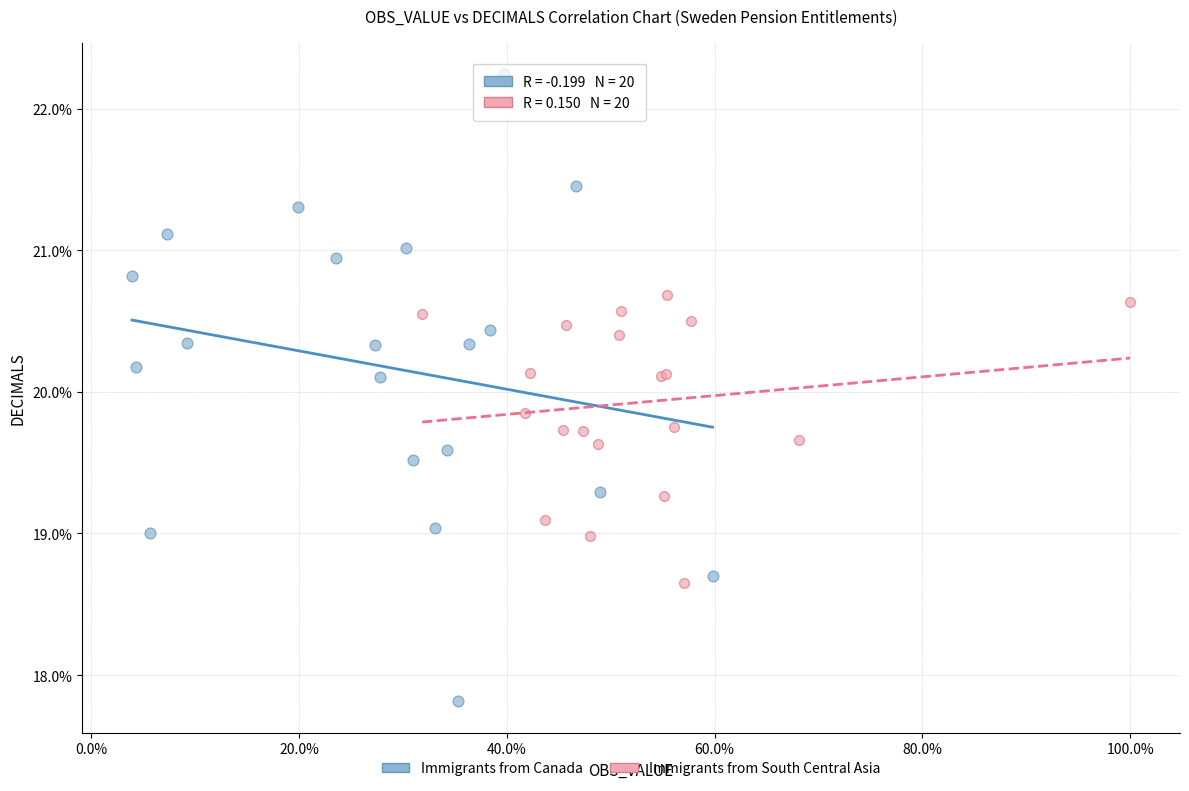

What are all the series names shown in the legend?

Immigrants from Canada, Immigrants from South Central Asia